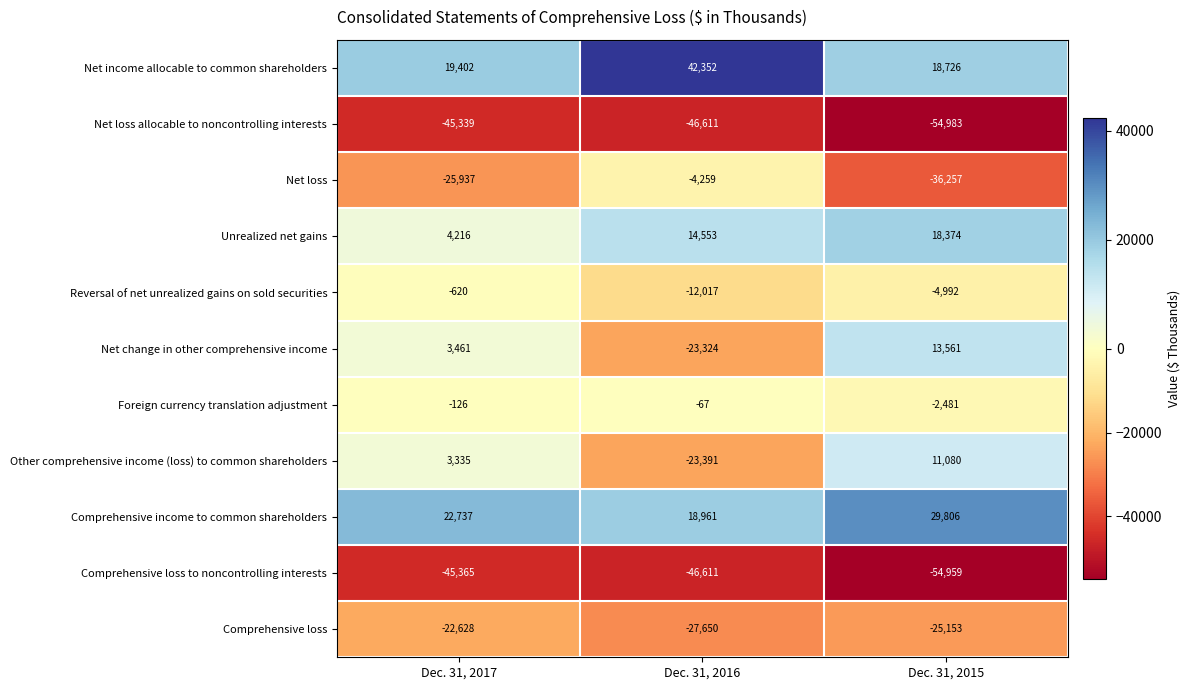

What is the average value of the Net income allocable to common shareholders series?

26827